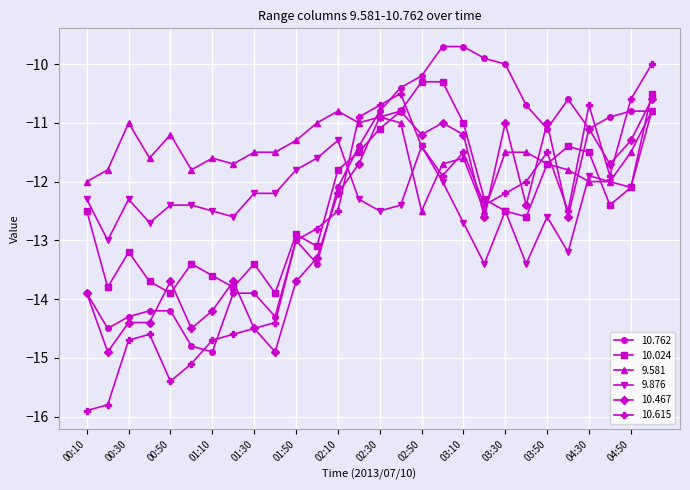

How many values in the 10.467 series are below -12?

16